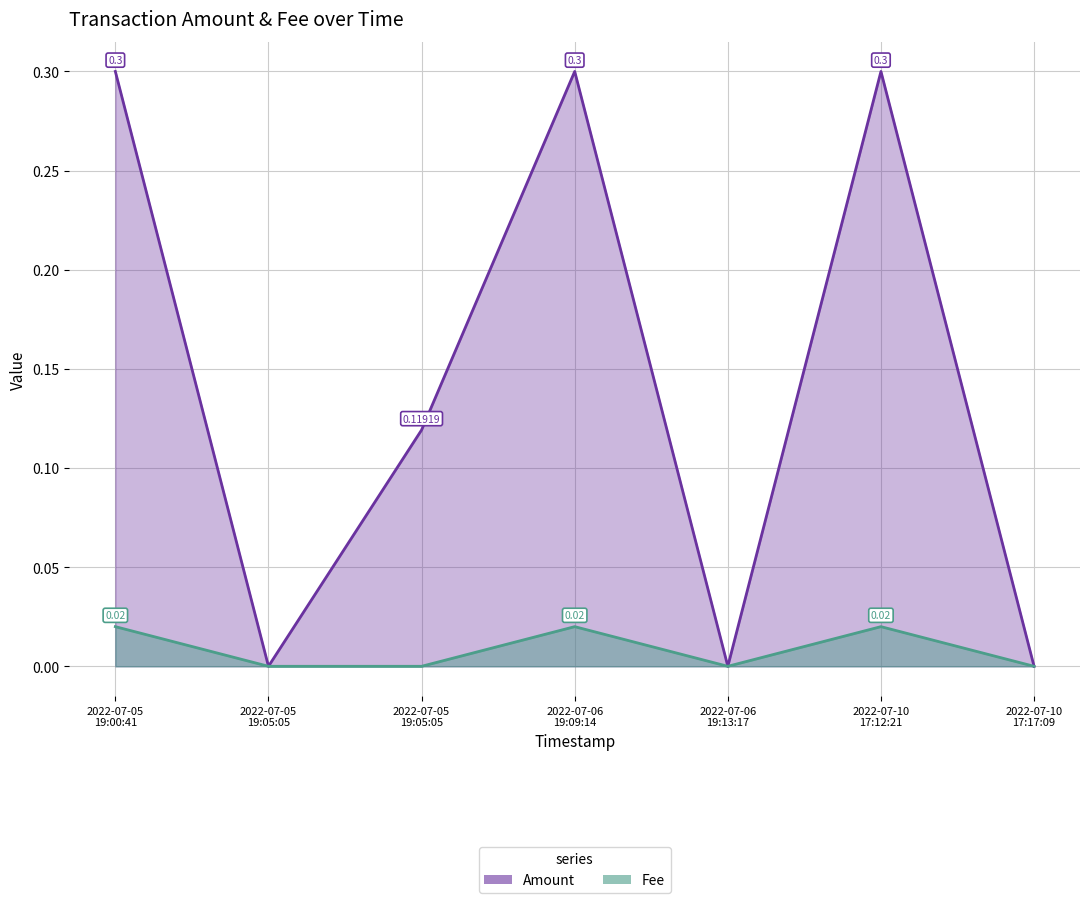

Which series has the widest spread of values?

Amount